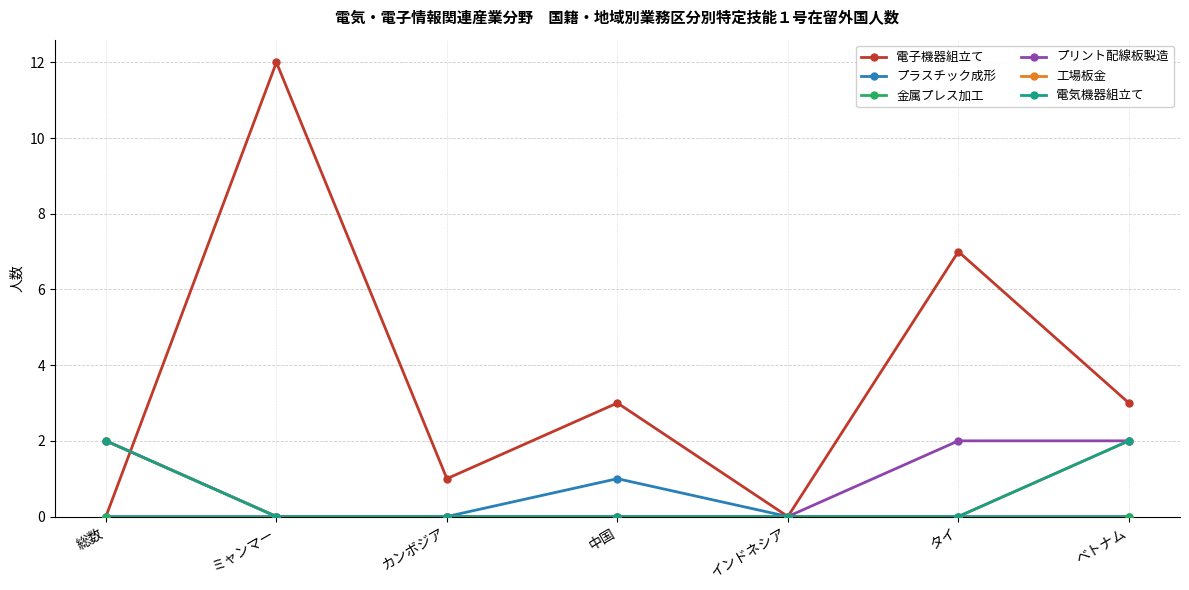

Is this an area chart (filled region under the line)?

No